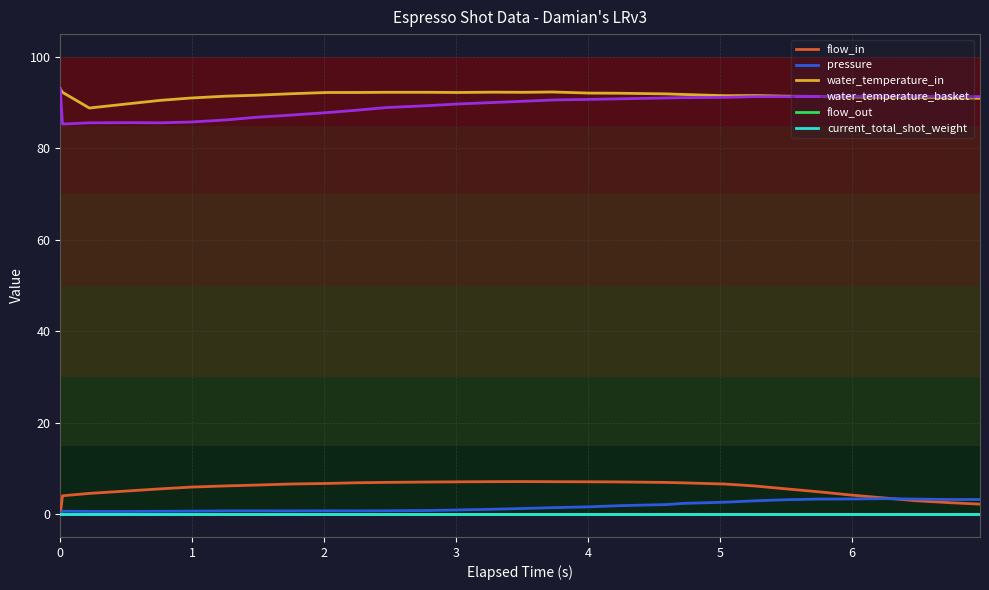

Does the chart have visible grid lines?

Yes